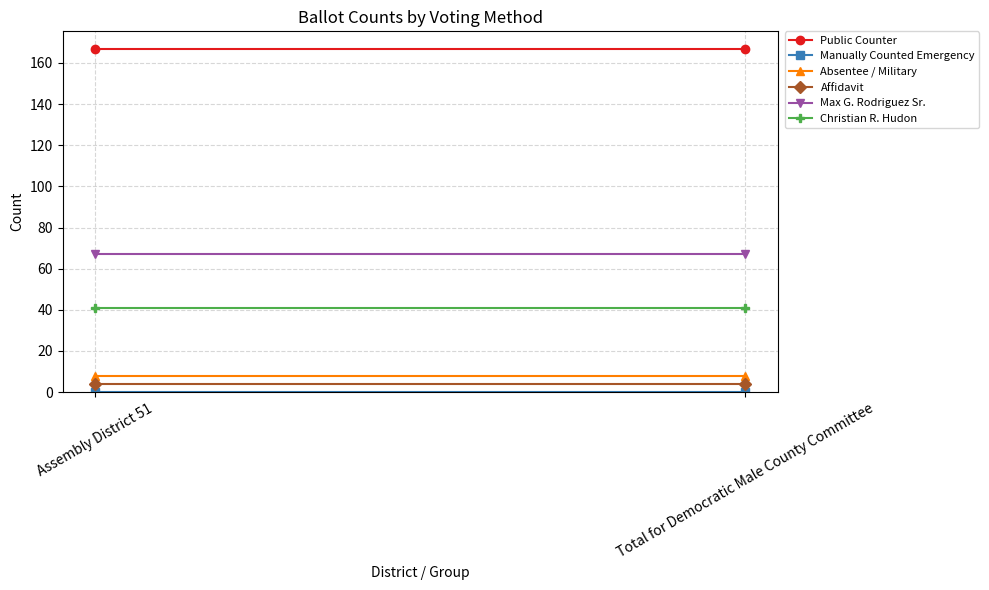

At Total for Democratic Male County Committee, list the series in order from smallest to largest.

Manually Counted Emergency, Affidavit, Absentee / Military, Christian R. Hudon, Max G. Rodriguez Sr., Public Counter